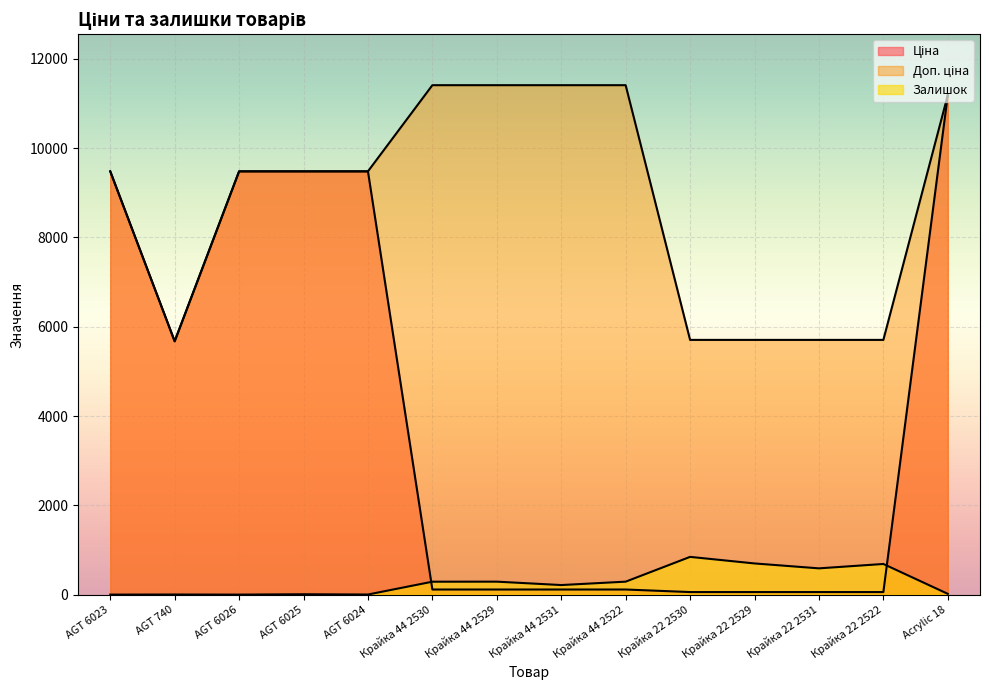

The value of Доп. ціна at Крайка 44 2522 is 5713.6. True or false?

False